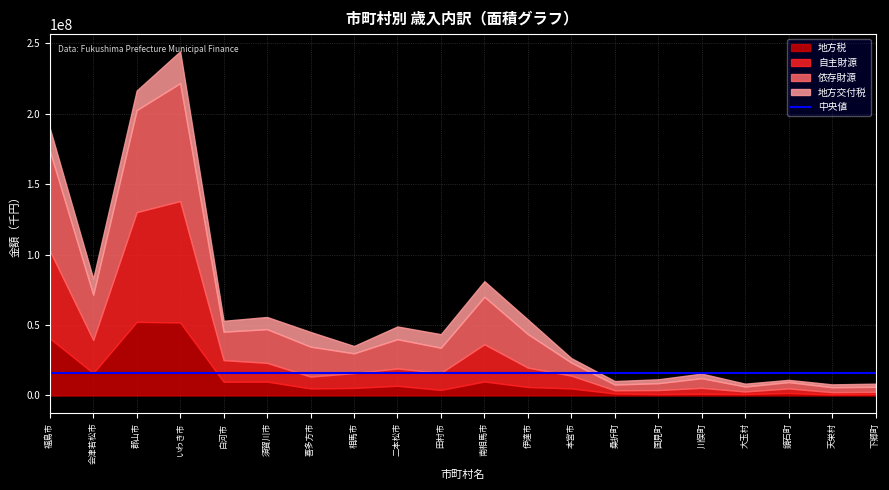

At which category is the sum across all series the highest?

いわき市